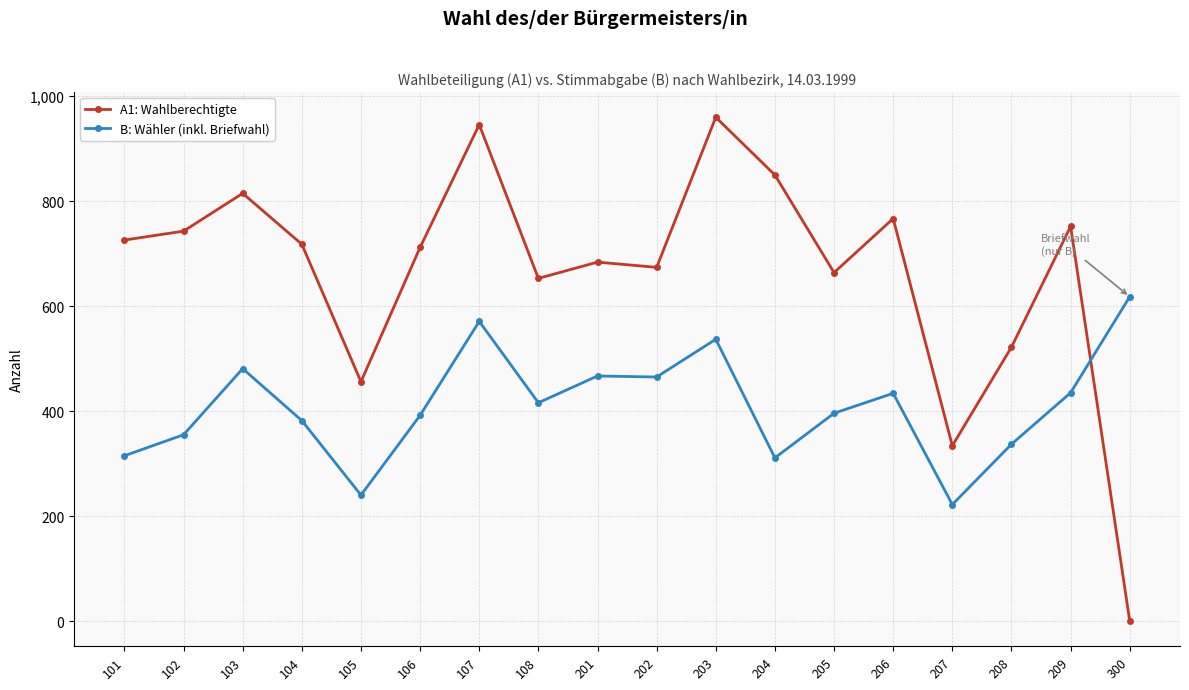

What are all the series names shown in the legend?

A1: Wahlberechtigte, B: Wähler (inkl. Briefwahl)